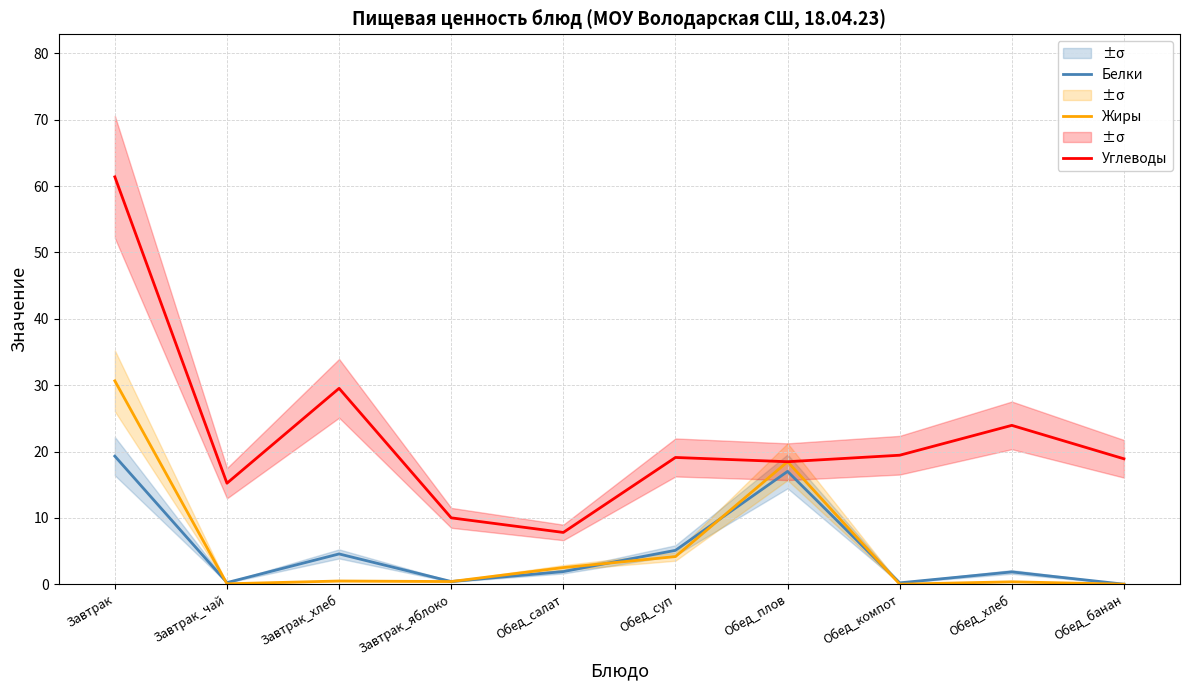

What is the difference between the highest and lowest values at Завтрак_яблоко?

9.6